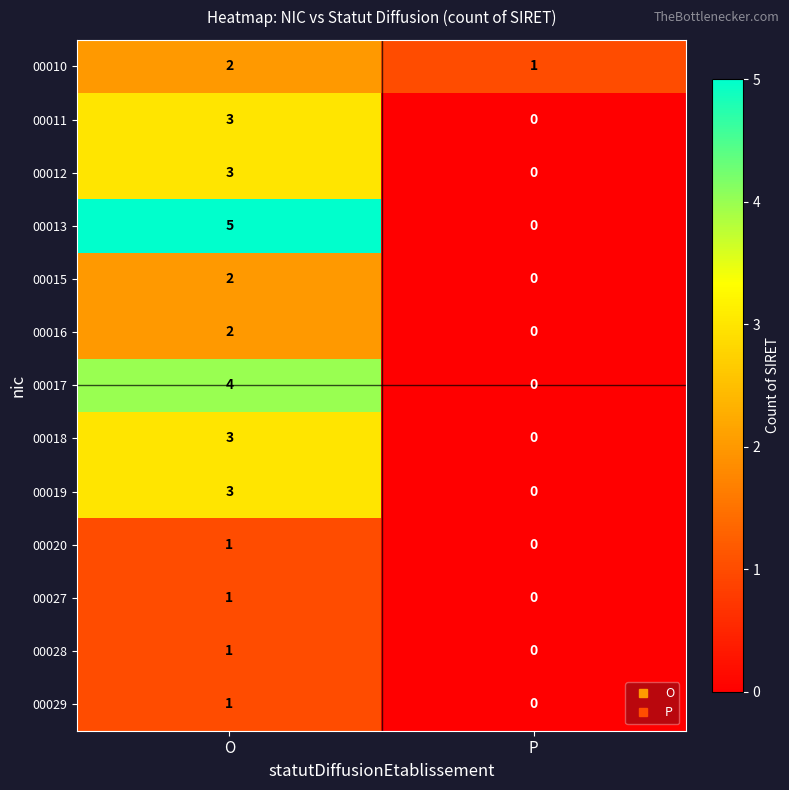

Which series has the largest total across all categories?

00013